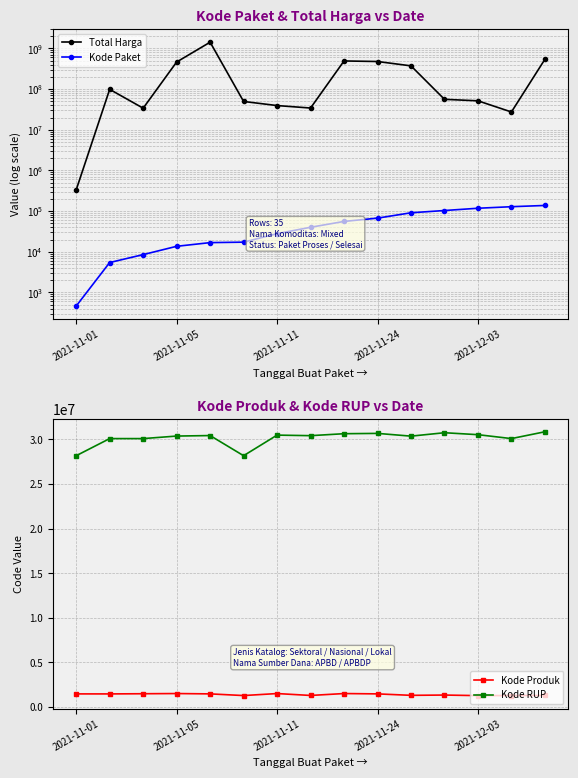

Between 5 and 11, which series saw the biggest shift?

Total Harga